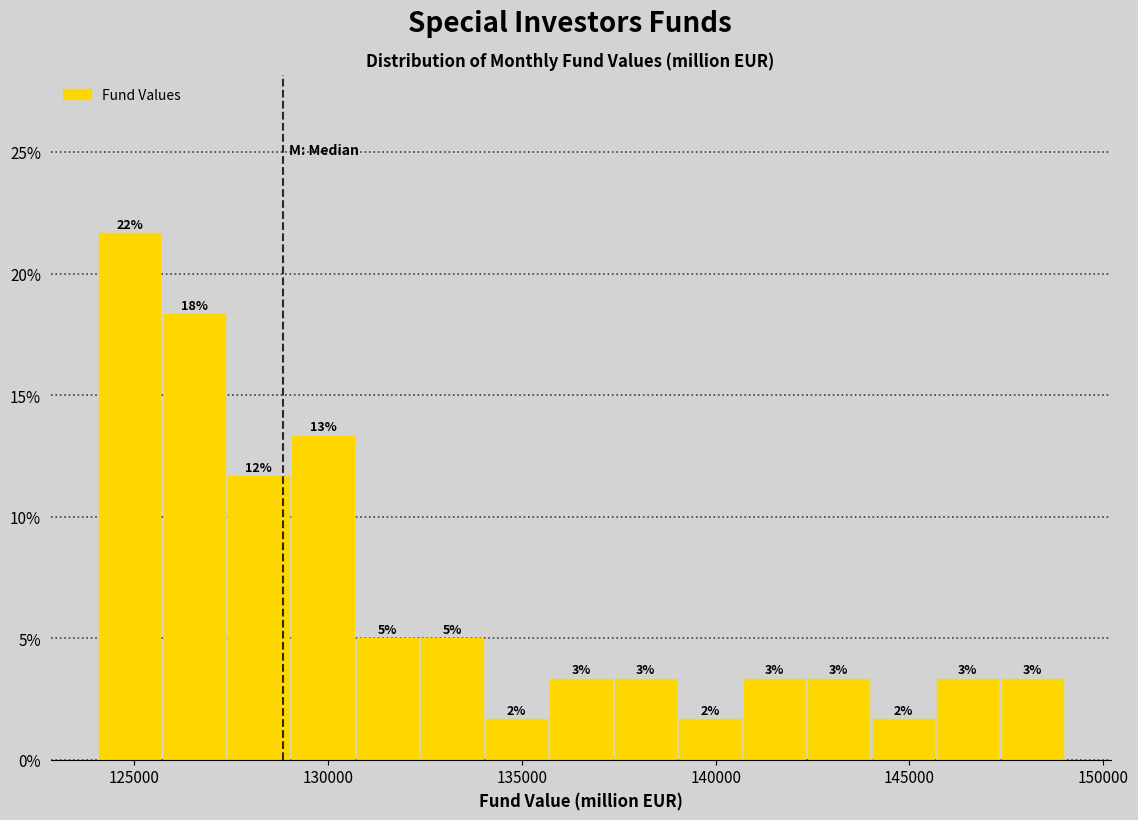

Read against the x-axis, roughly where is the centre of the tallest bar?

125000